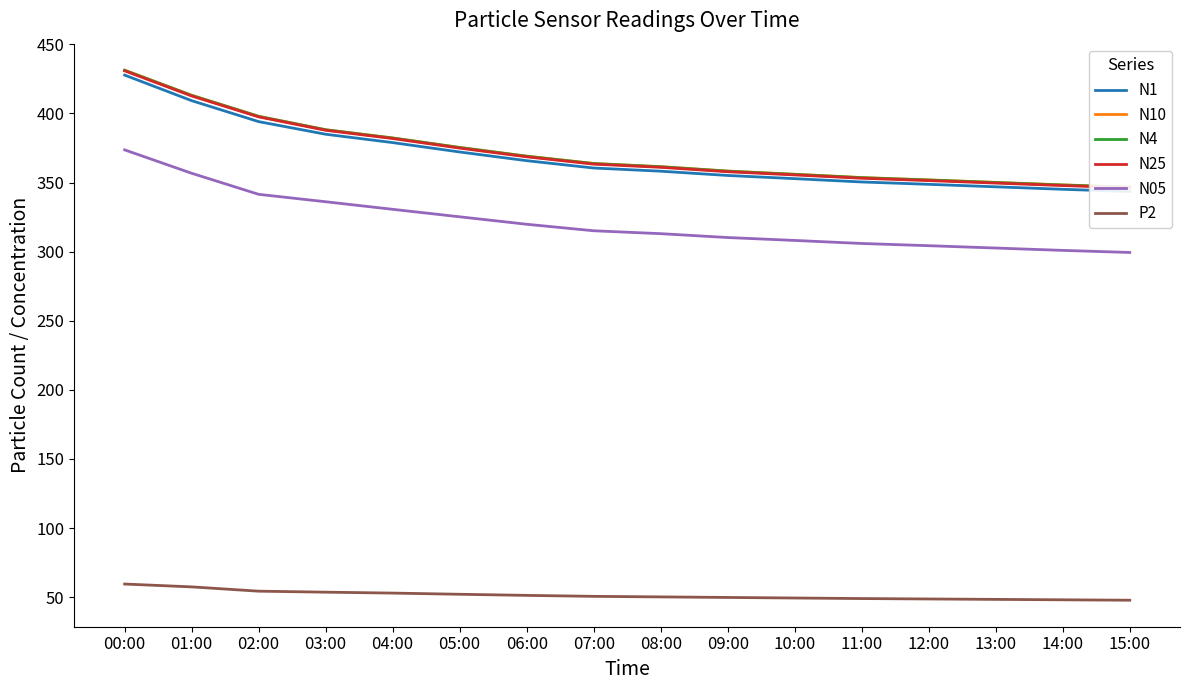

True or false: N10 and N05 cross at least once.

False